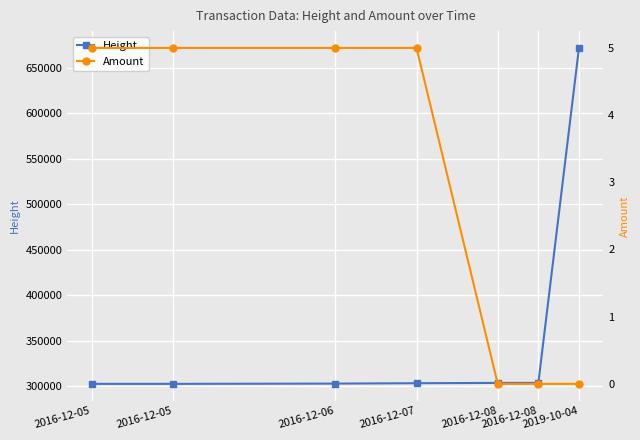

Count the number of categories in the chart.

7